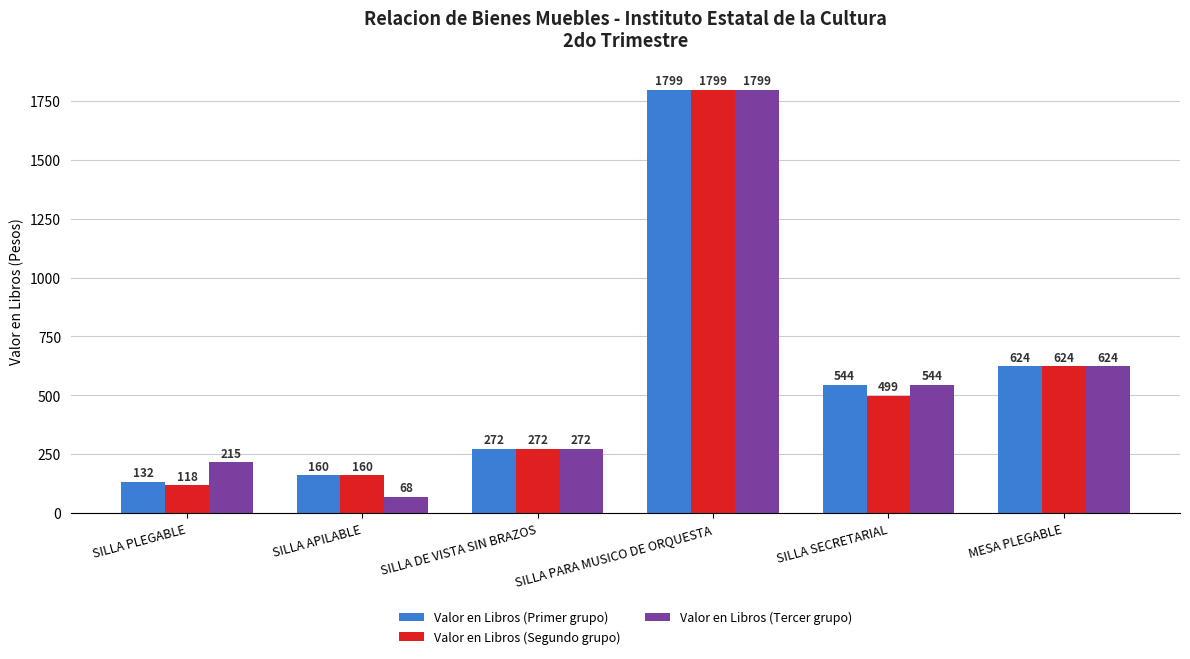

True or false: Valor en Libros (Primer grupo) has a value of 272 at SILLA DE VISTA SIN BRAZOS.

True